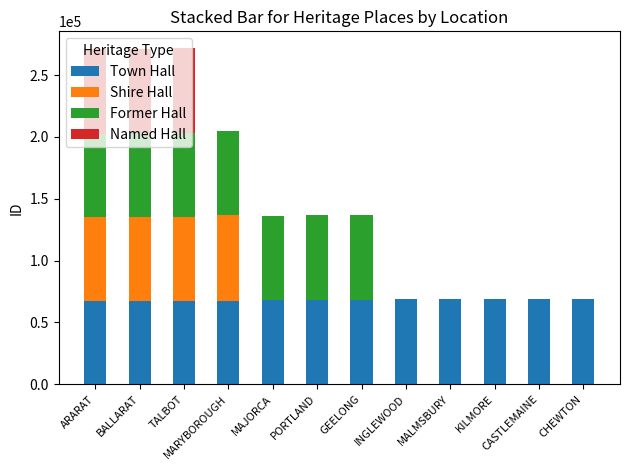

What is the highest value of the Town Hall series?

69238